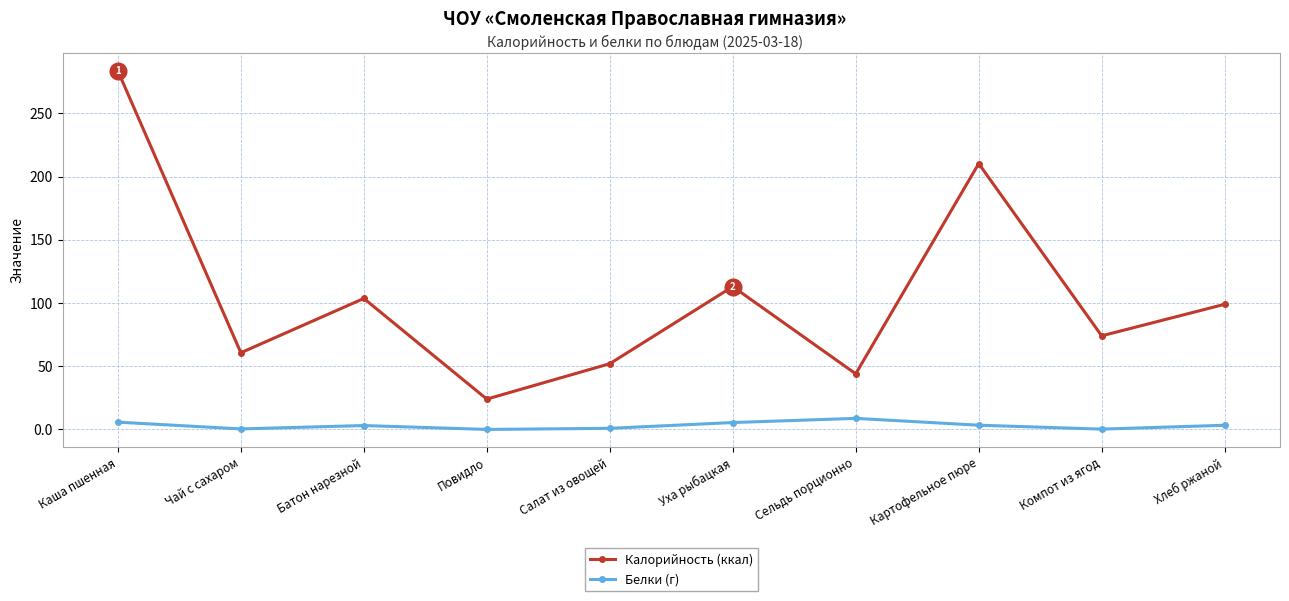

Where is the first local maximum for Калорийность (ккал)?

Батон нарезной